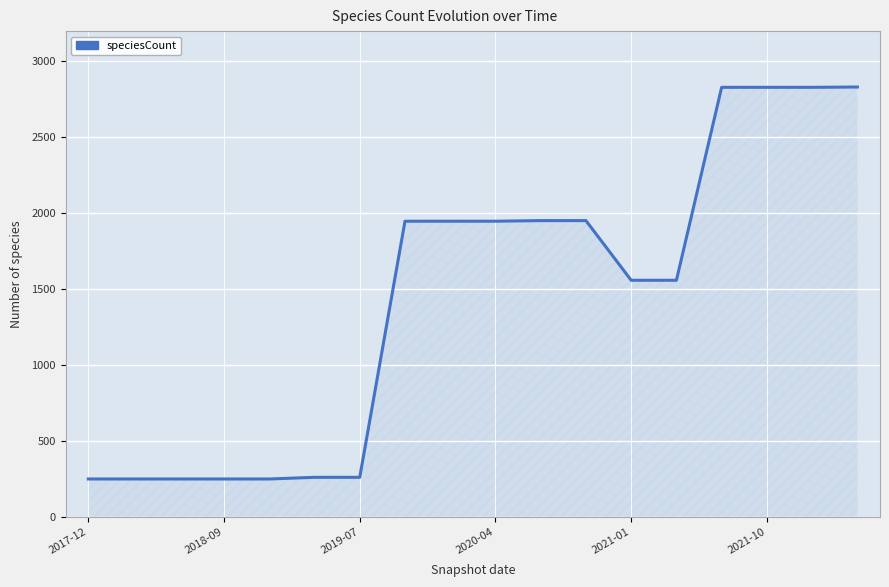

What is the smallest value displayed?

249